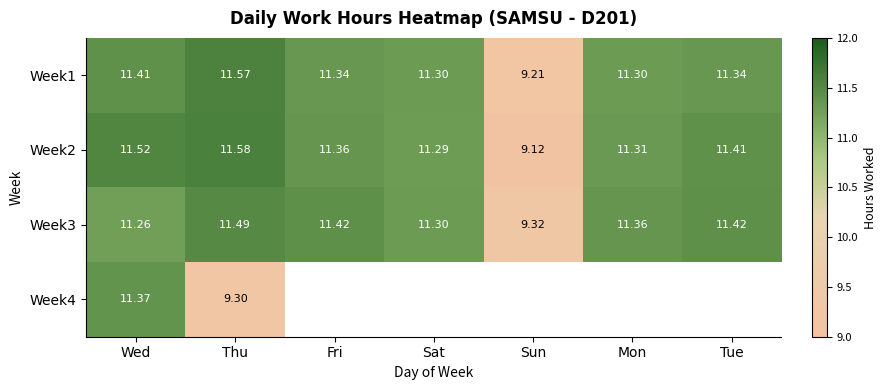

Count the Week2 values in the range 11 to 12.

6